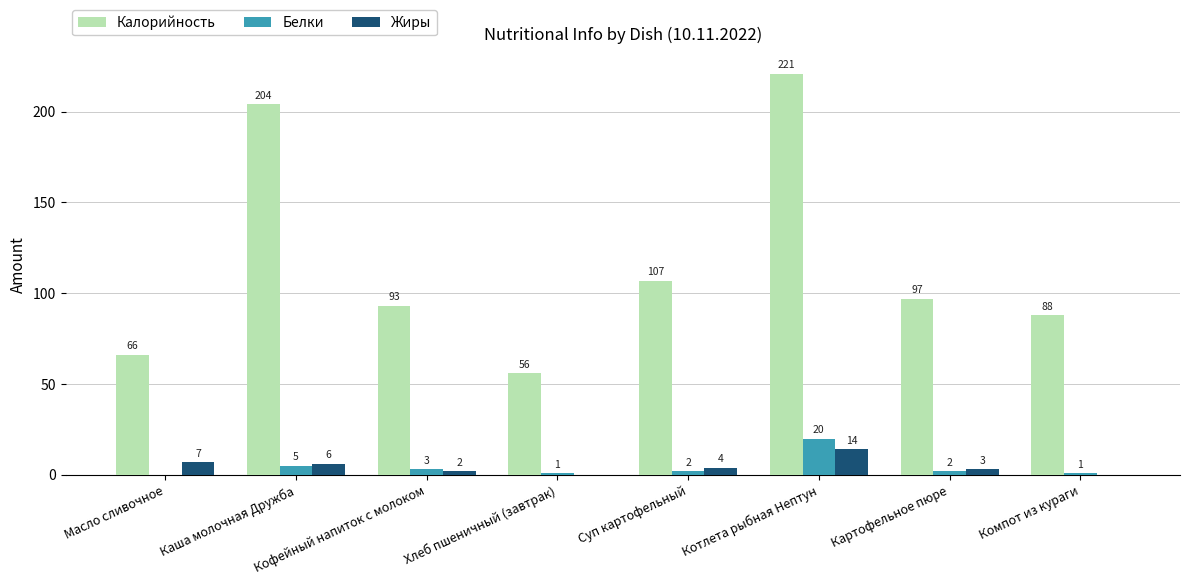

What is the sum of all Белки values?

34